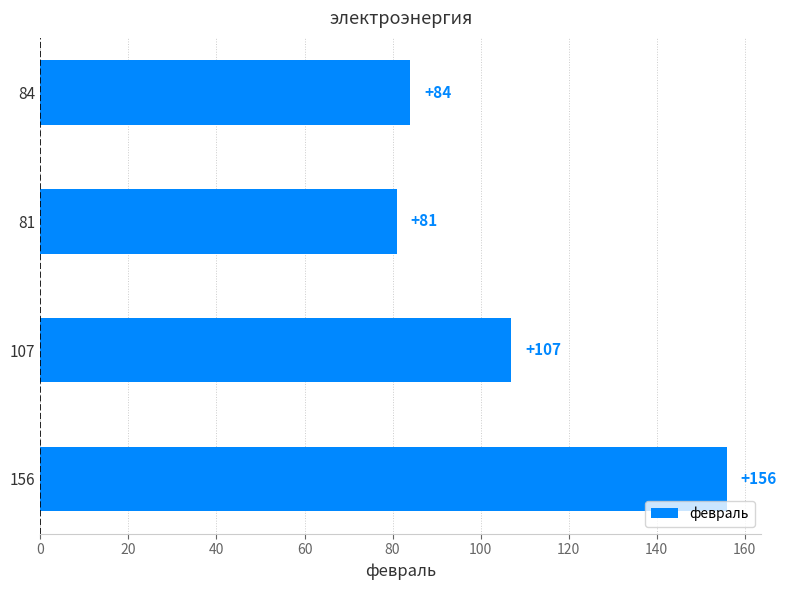

True or false: the data shows 107 at 107.

True